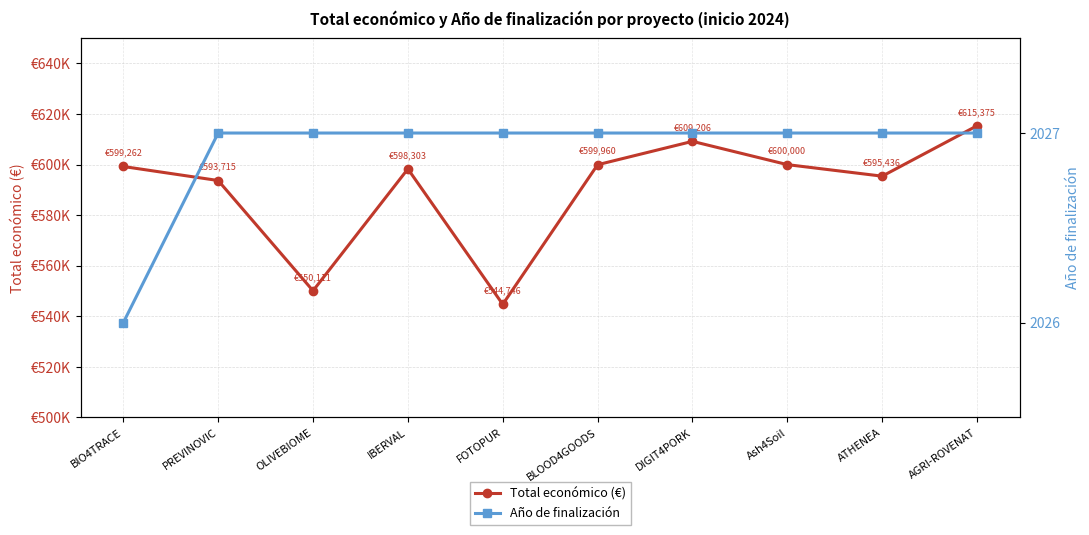

Is it true that Año de finalización equals 2027 at PREVINOVIC?

True